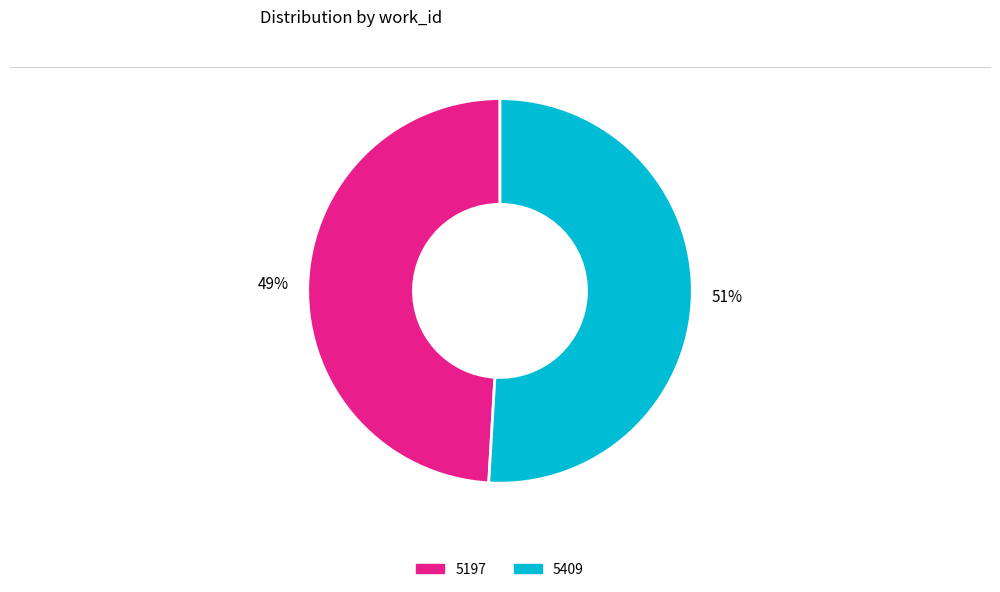

Which has a higher value, 5197 or 5409?

5409